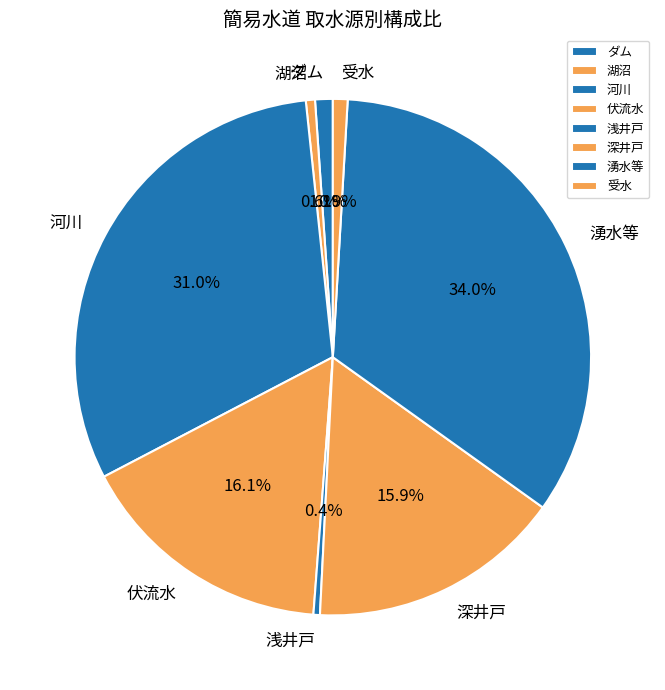

Between 受水 and 伏流水, which is larger?

伏流水